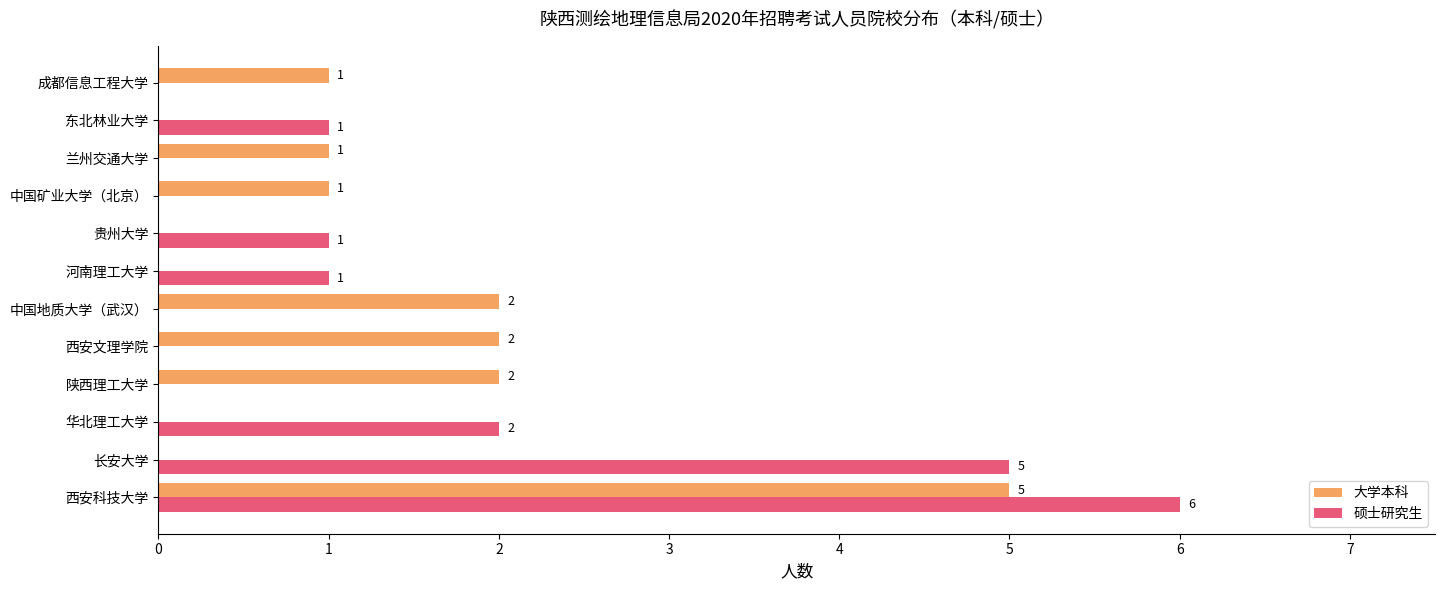

Where is 硕士研究生 nearest to the value 3?

华北理工大学